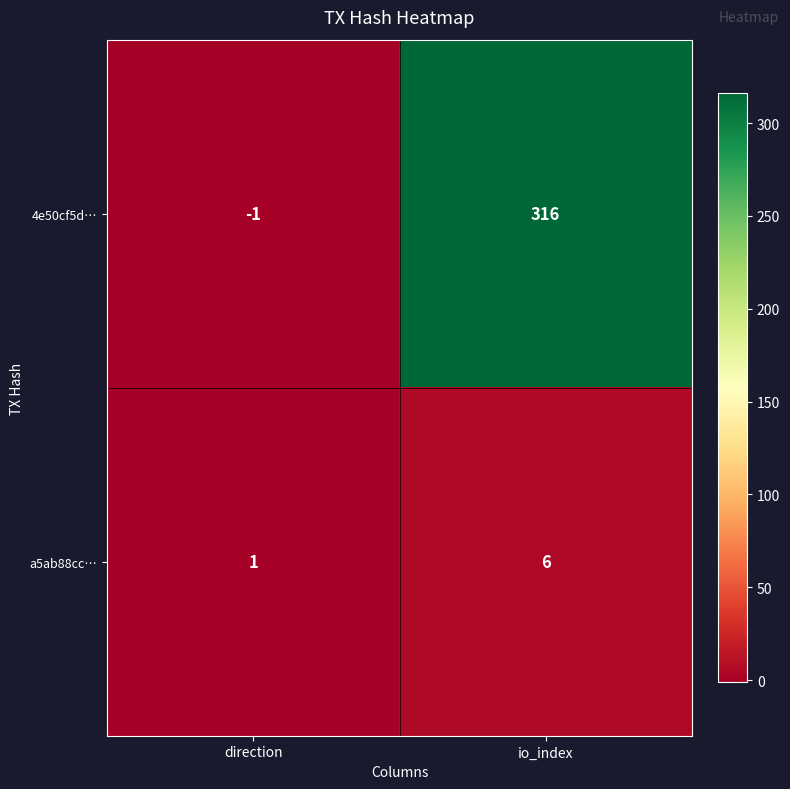

At which label is 4e50cf5d… closest to 157?

direction